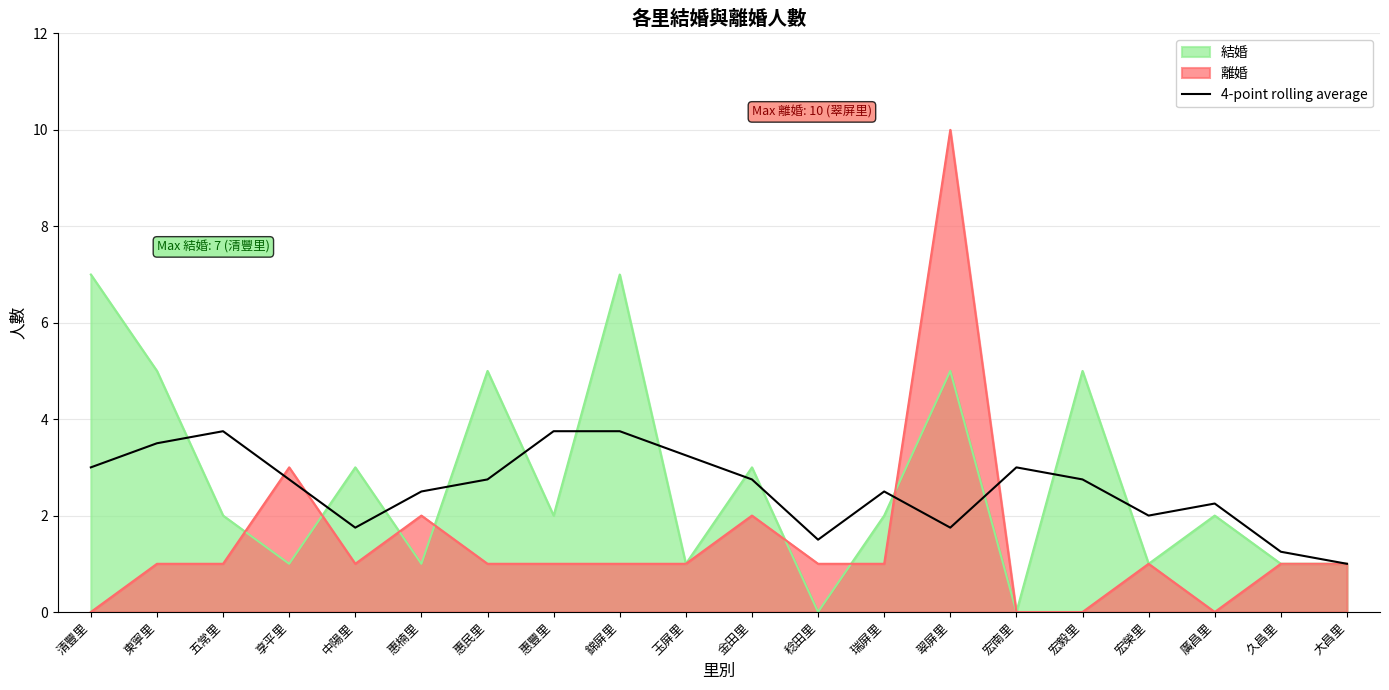

True or false: the data shows 1.8 at 中陽里.

True